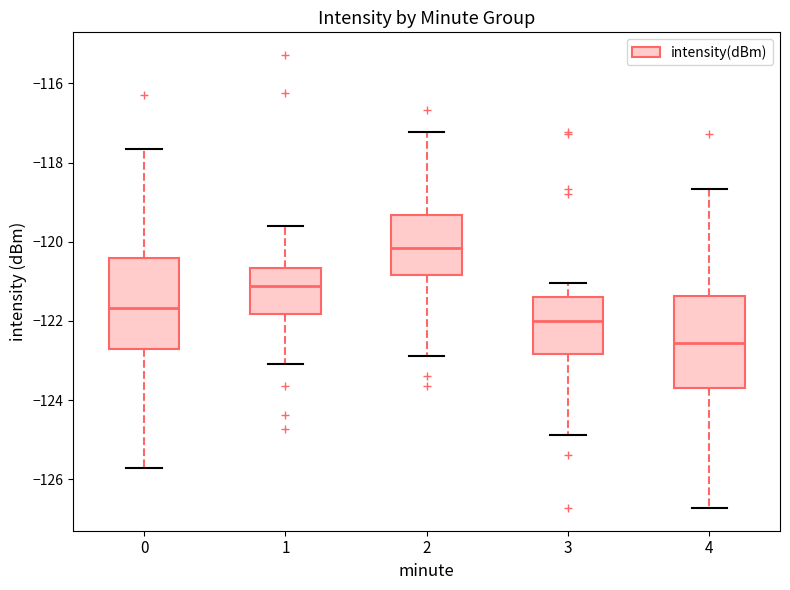

Where does the median line of the box at x = 4 sit on the y-axis? The values are not printed on the chart, so give them approximately, as read against the axis.

-122.6